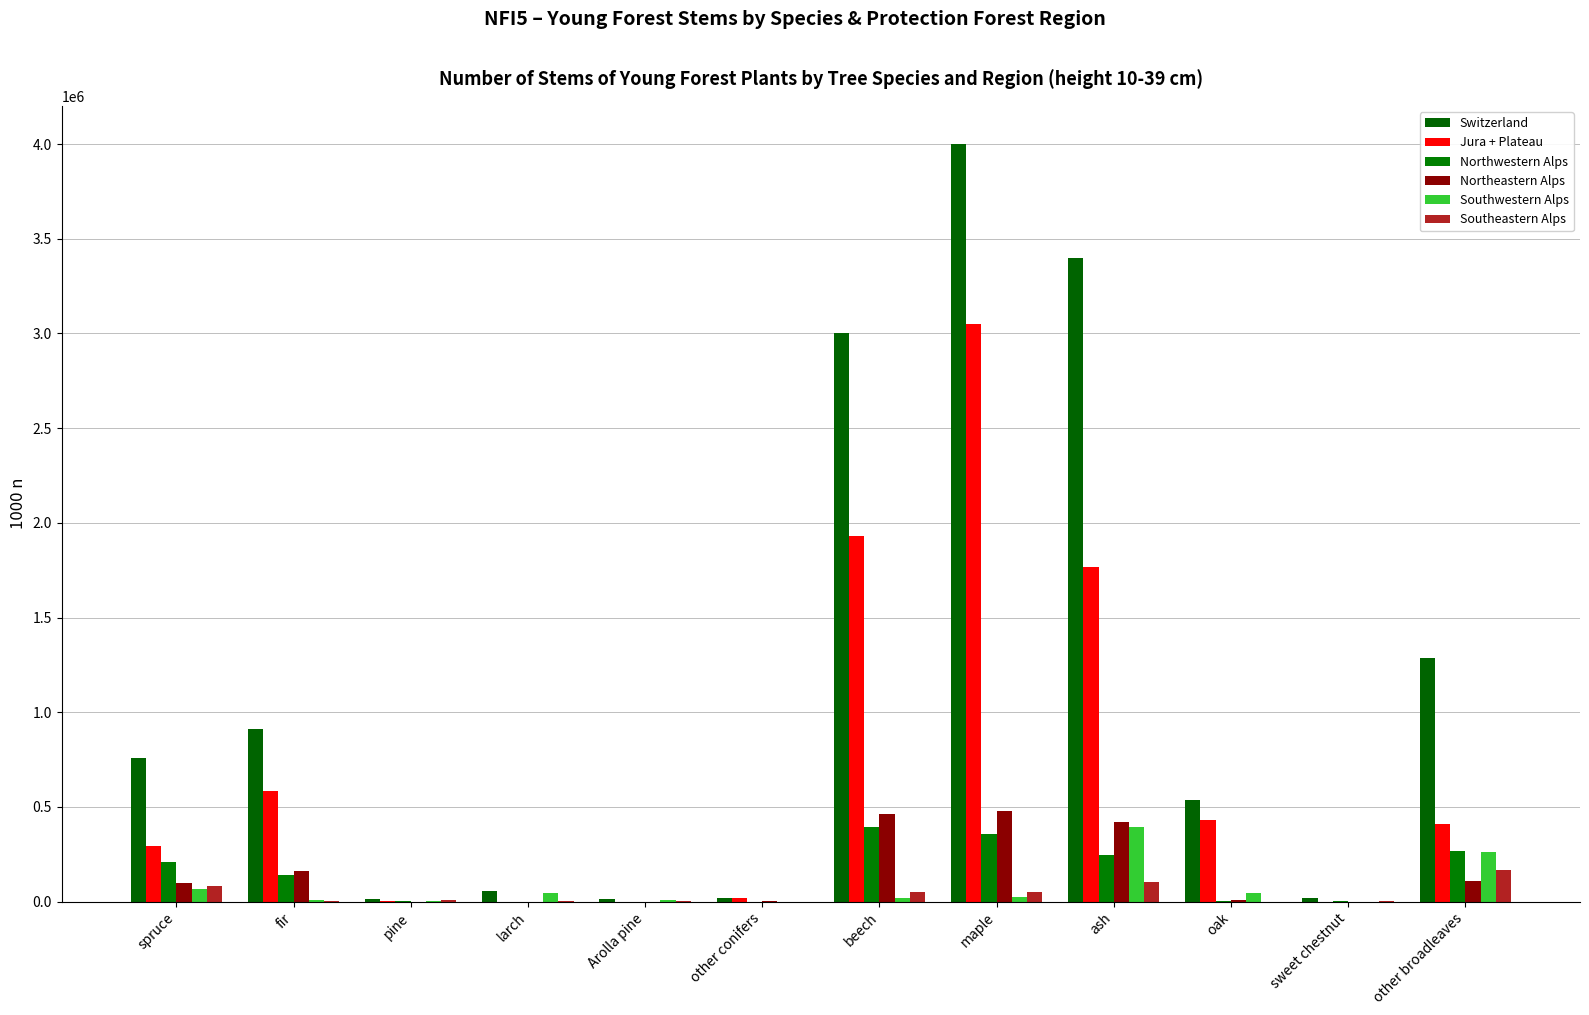

Read the Northeastern Alps value at other broadleaves, to the nearest 100.

107500